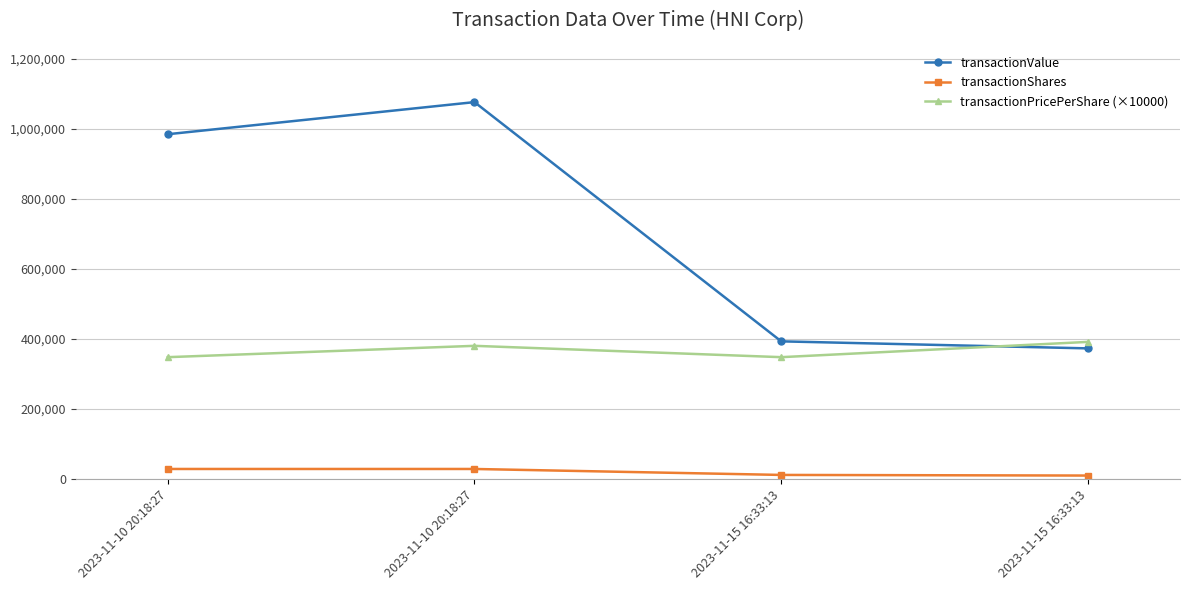

What is the greatest value displayed?

1076612.0